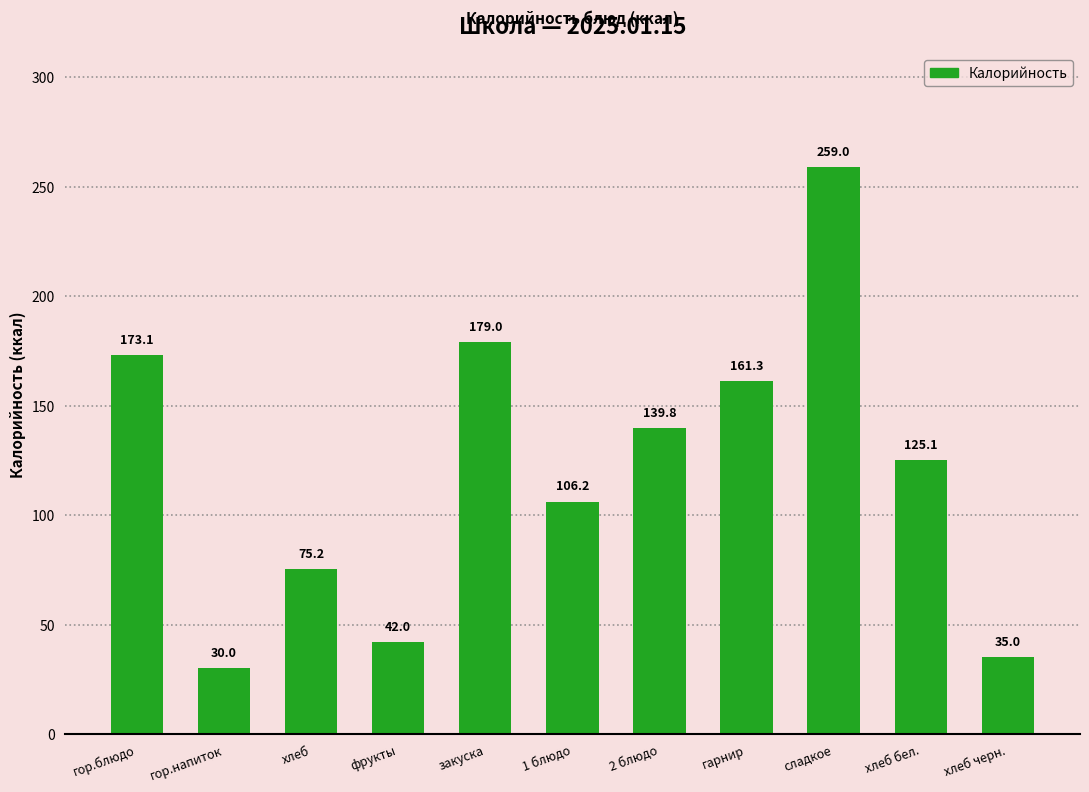

How many series are shown in this chart?

1